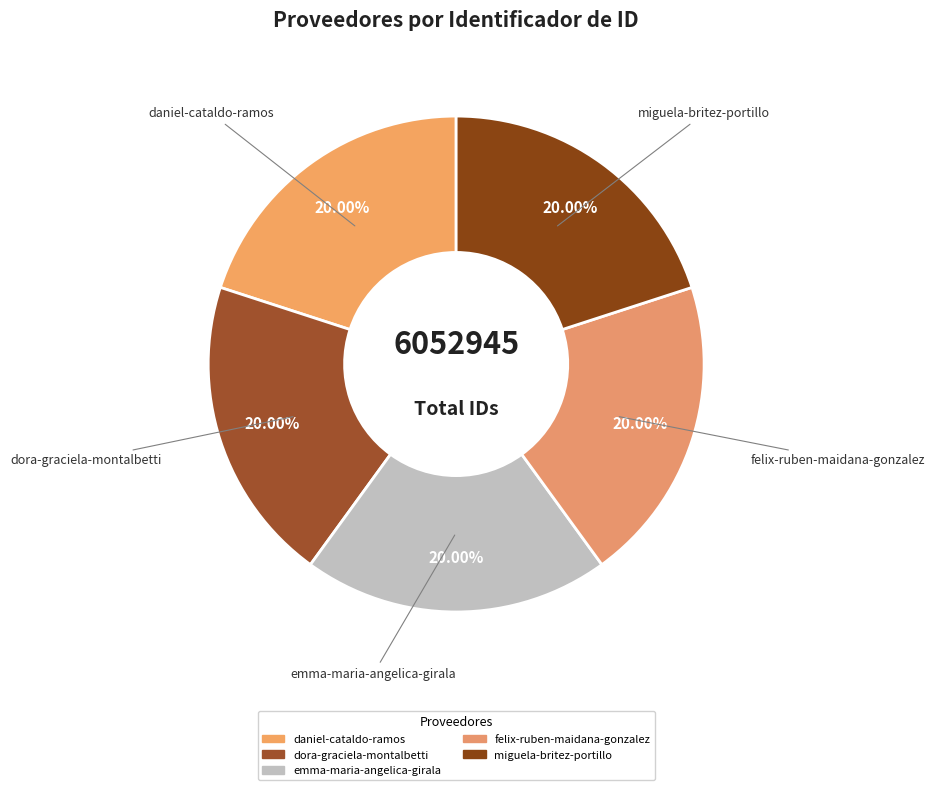

The felix-ruben-maidana-gonzalez slice represents 20% of the pie. True or false?

True